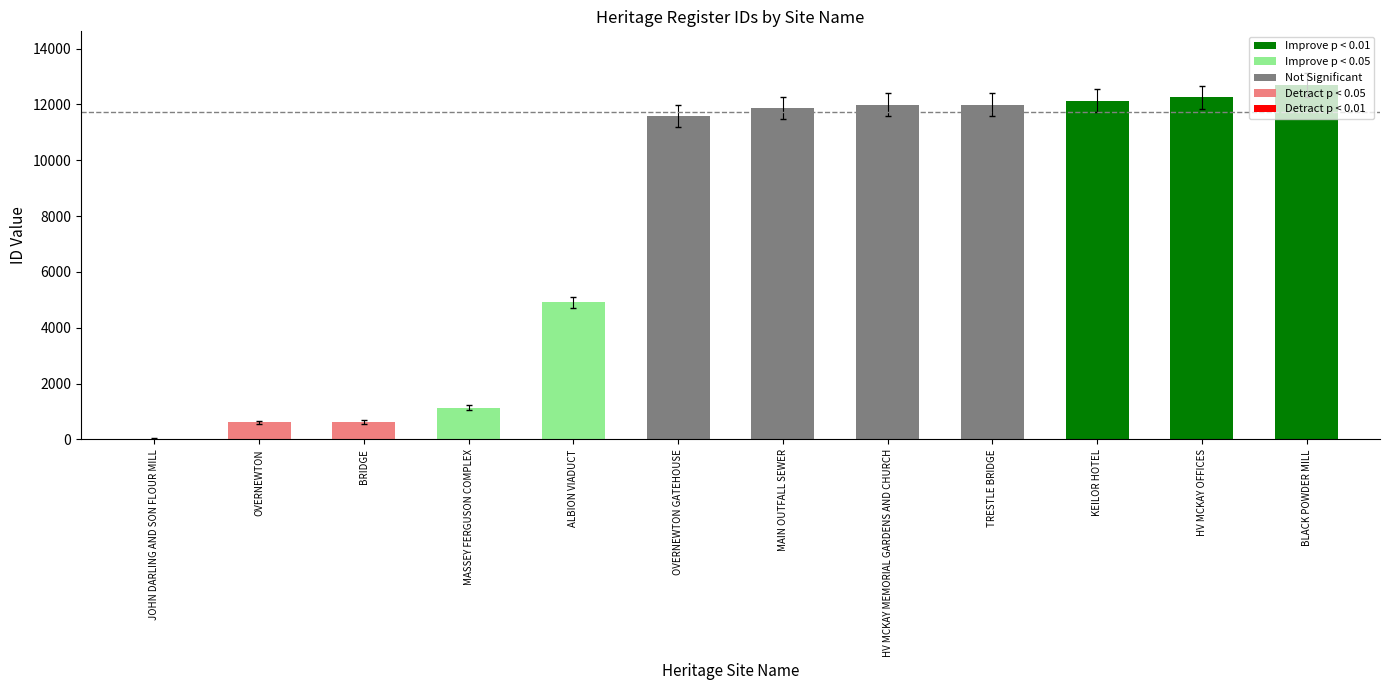

How many values are below 11868?

6